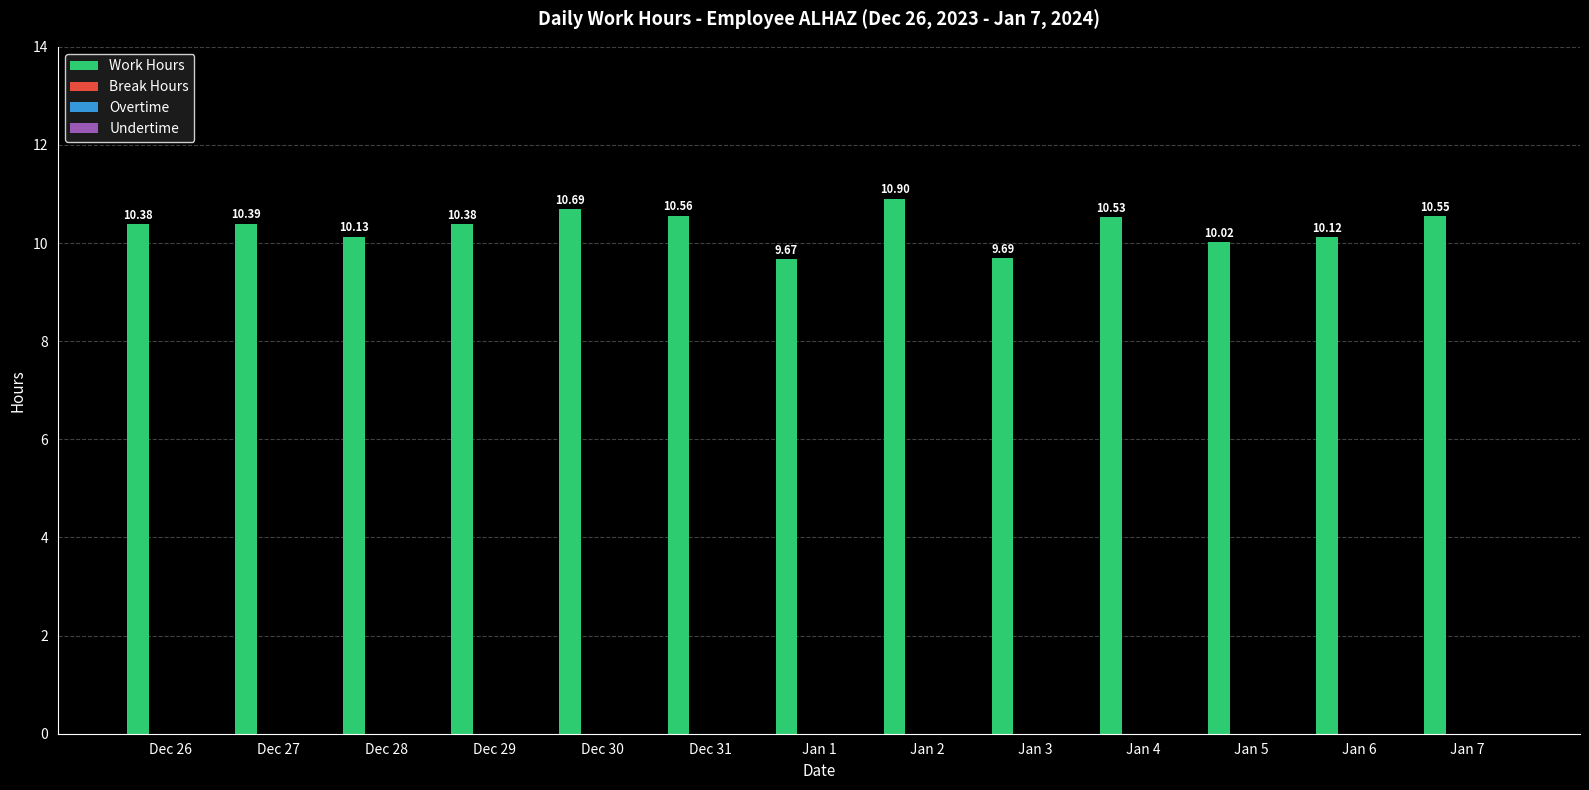

What is the difference between the second highest and second lowest values?

1.0